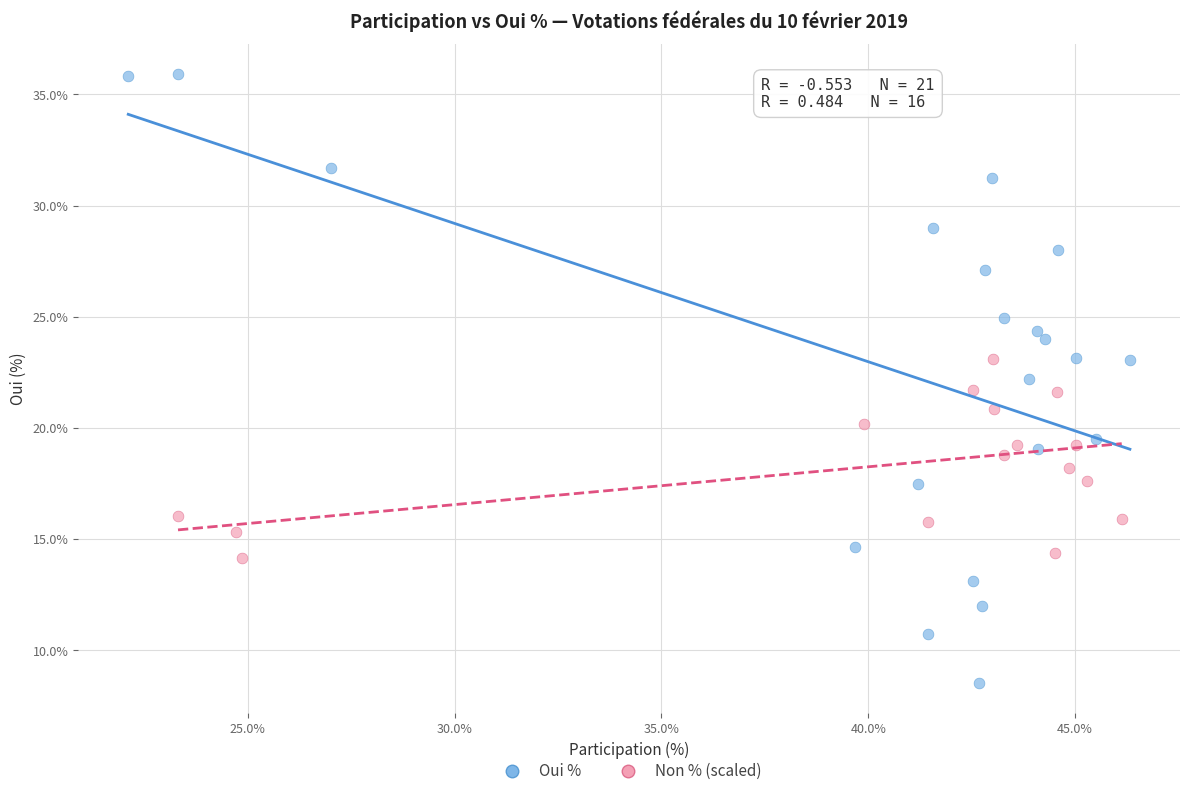

Which series reaches the maximum Y coordinate?

Oui %